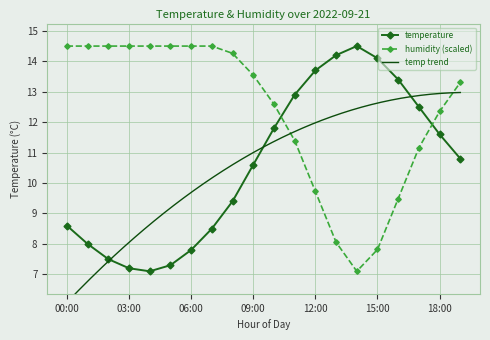

How many intersections are there between temperature and humidity?

2